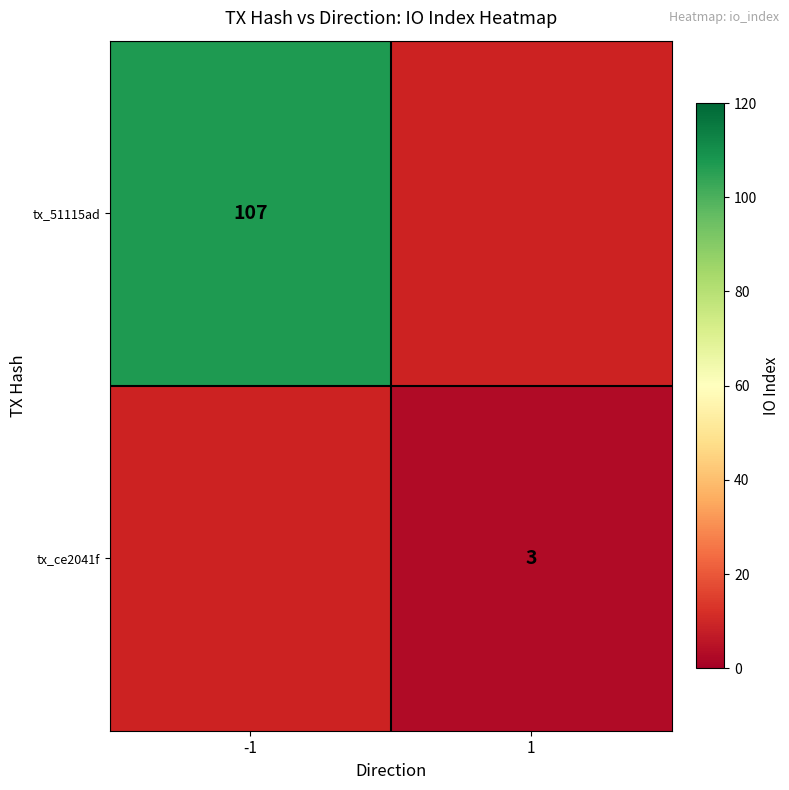

The tx_ce2041f series shows 3 at 1. True or false?

True